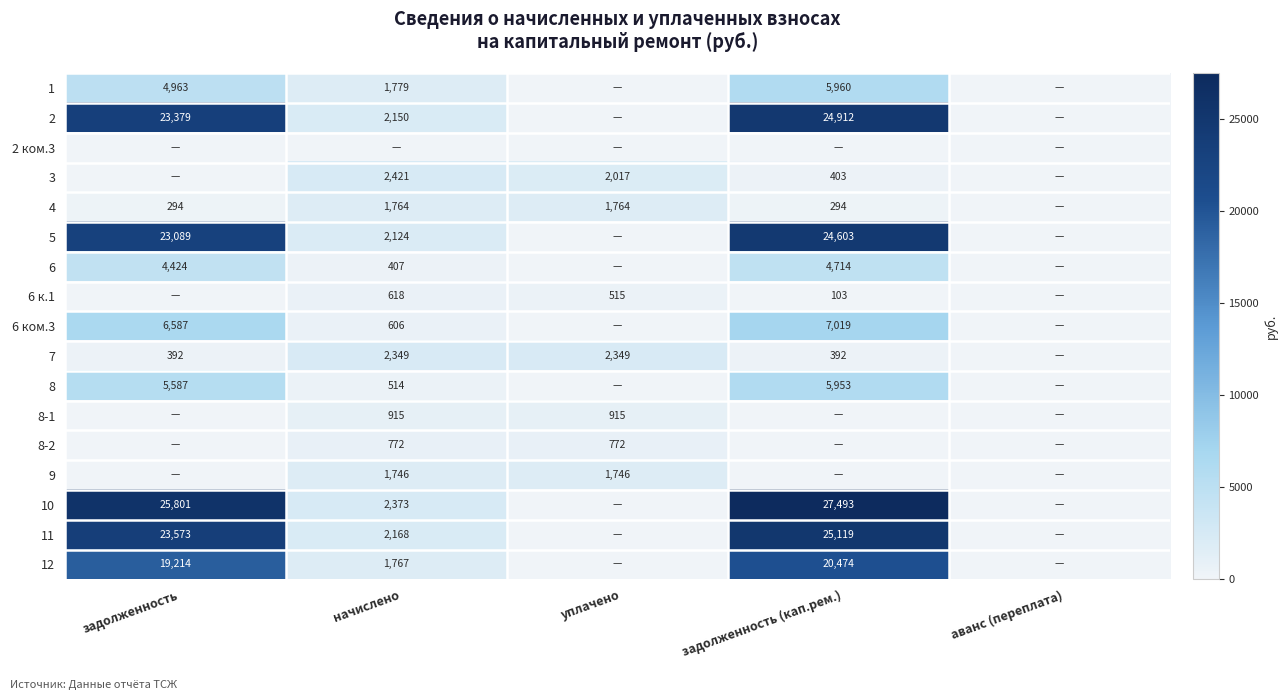

True or false: 2 has a value of 24912 at задолженность (кап.рем.).

True